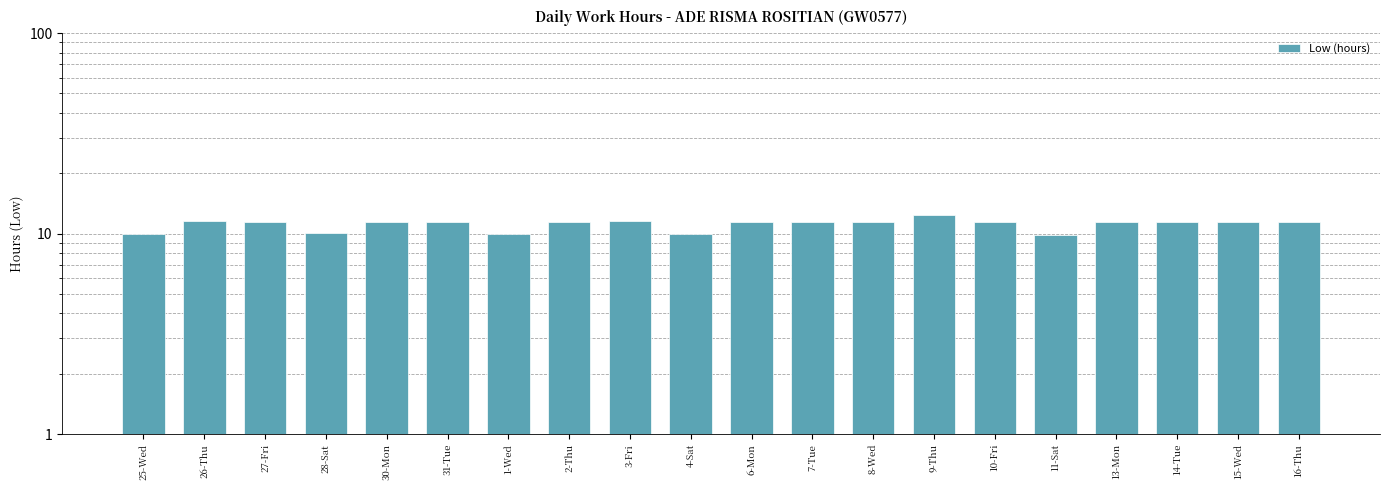

Reading left to right, what are all the values shown in this chart?

25-Wed=9.9	26-Thu=11.6	27-Fri=11.4	28-Sat=10.0	30-Mon=11.4	31-Tue=11.5	1-Wed=10.0	2-Thu=11.4	3-Fri=11.5	4-Sat=10.0	6-Mon=11.4	7-Tue=11.4	8-Wed=11.4	9-Thu=12.4	10-Fri=11.5	11-Sat=9.9	13-Mon=11.4	14-Tue=11.4	15-Wed=11.5	16-Thu=11.4